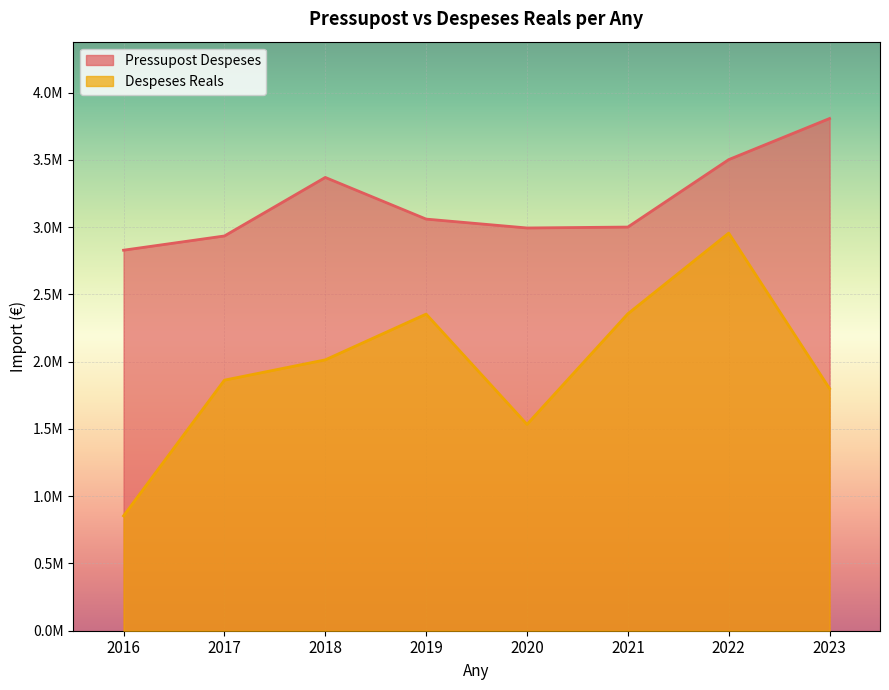

What is the difference between the maximum and minimum values in the Pressupost Despeses series?

978980.0